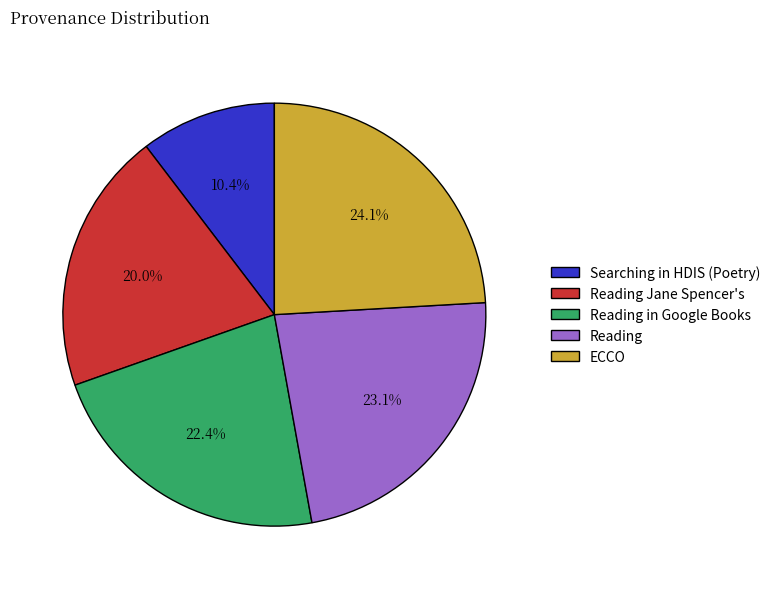

True or false: Searching in HDIS (Poetry) accounts for 19% of the total.

False